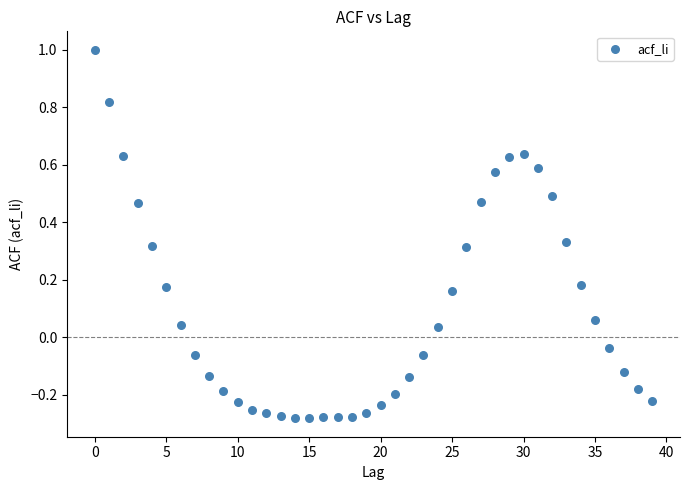

What is the range of Y values (max minus min)?

1.3